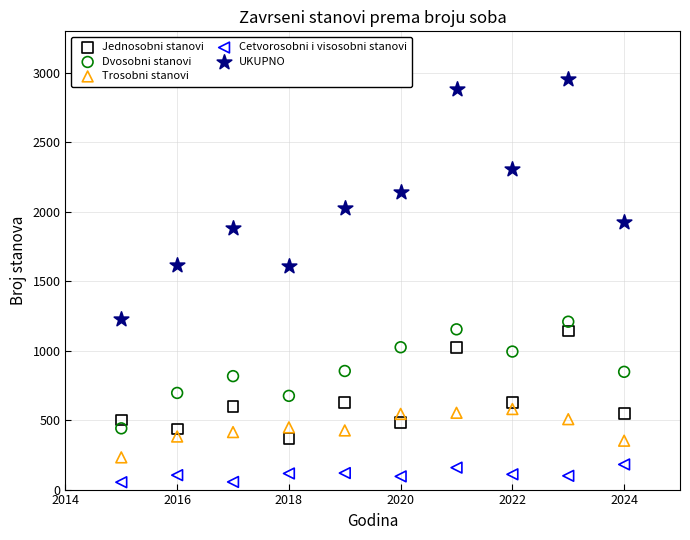

Which series has the largest Y range (max minus min)?

UKUPNO